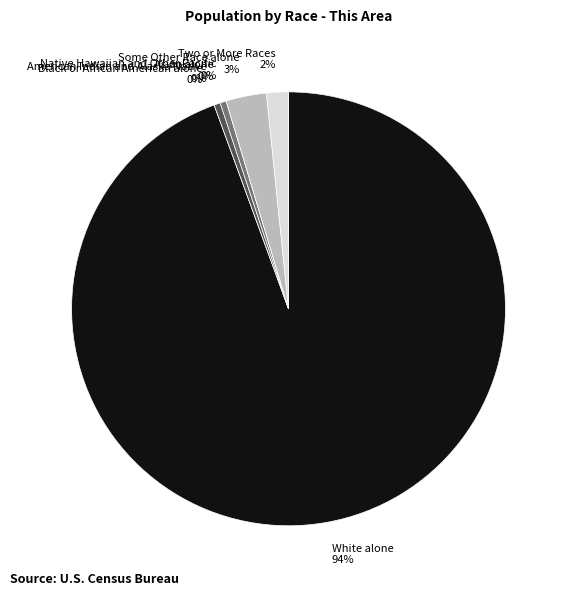

Do Black or African American alone and Two or More Races together represent more than half of the pie?

No